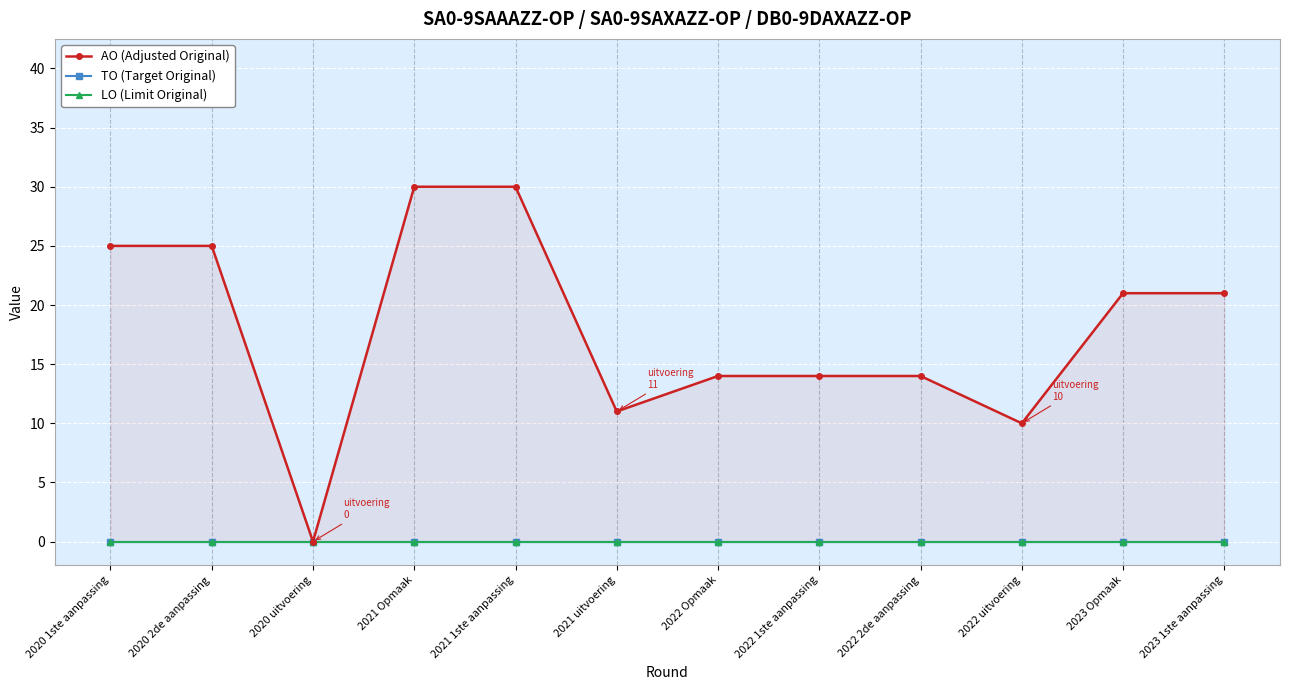

At which label does AO (Adjusted Original) reach its peak?

2021 Opmaak